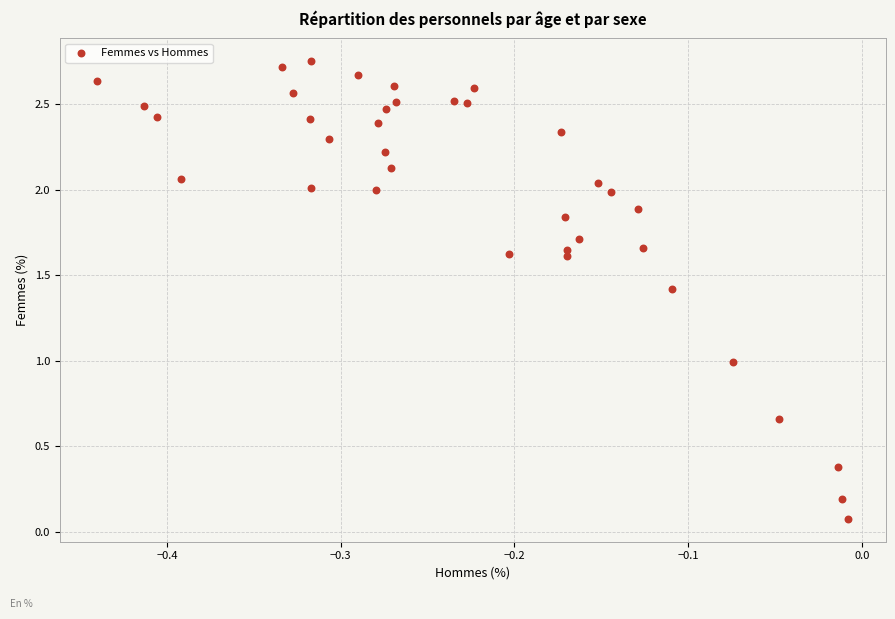

What is the range of X values (max minus min)?

0.4